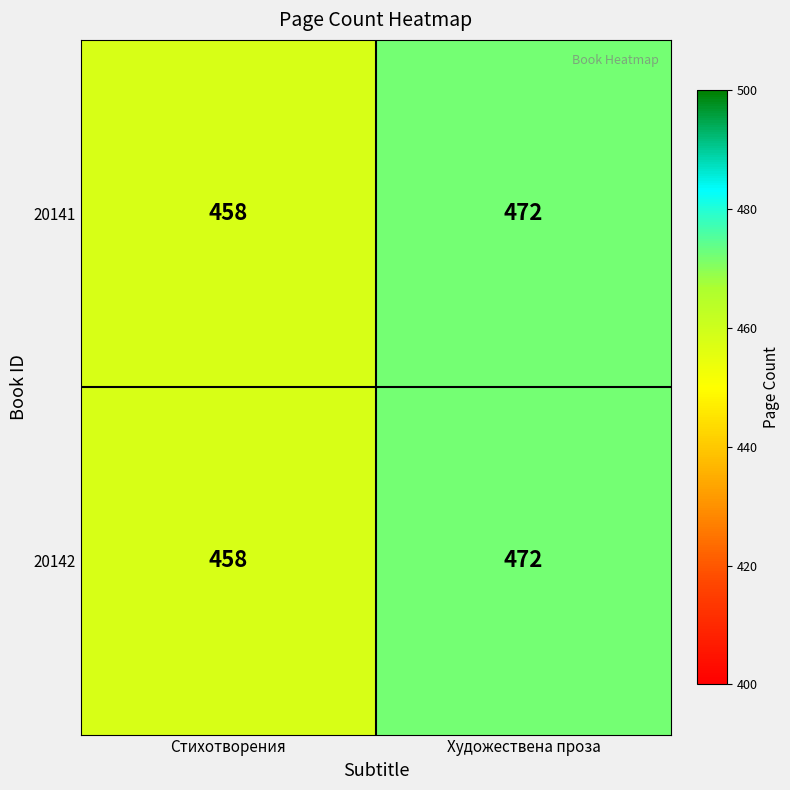

At which category is the sum across all series the highest?

Художествена проза